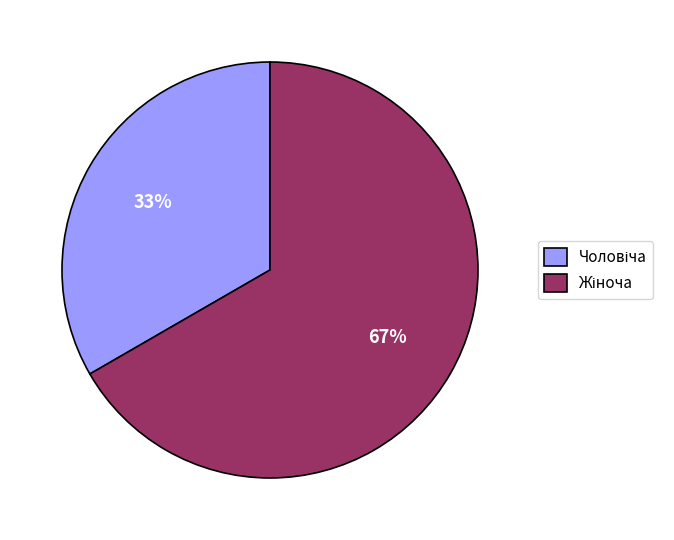

Is there any slice that represents more than half of the pie?

Yes